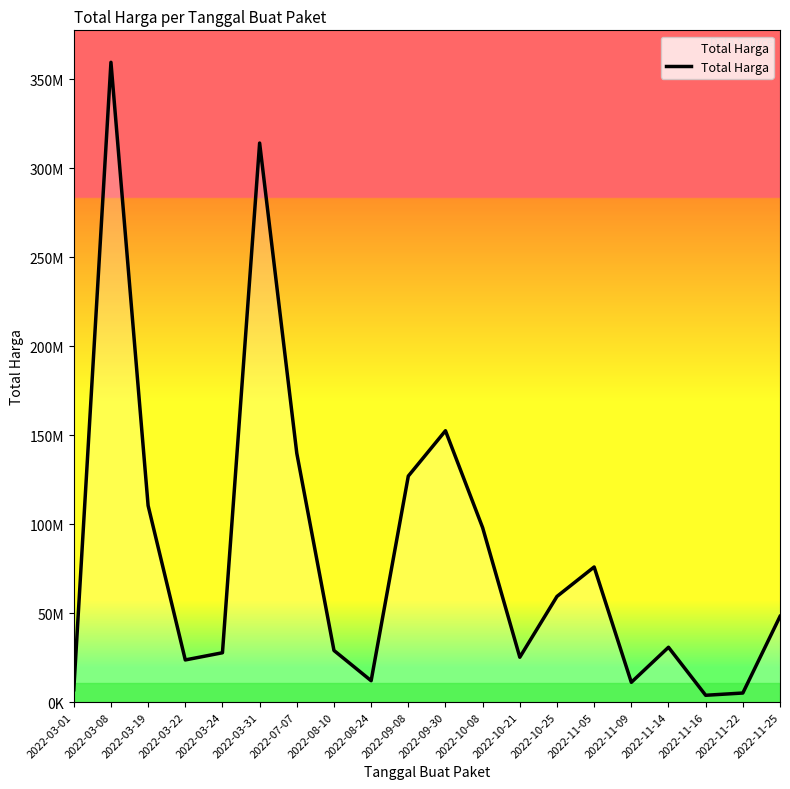

Reading left to right, extract all data points from this chart.

6936000	359500000	110389990	23680800	27720000	314121780	139800000	29000000	12000000	127000000	152477000	98000000	25200000	59375000	75920000	11100000	30800000	3825000	5093000	48140000